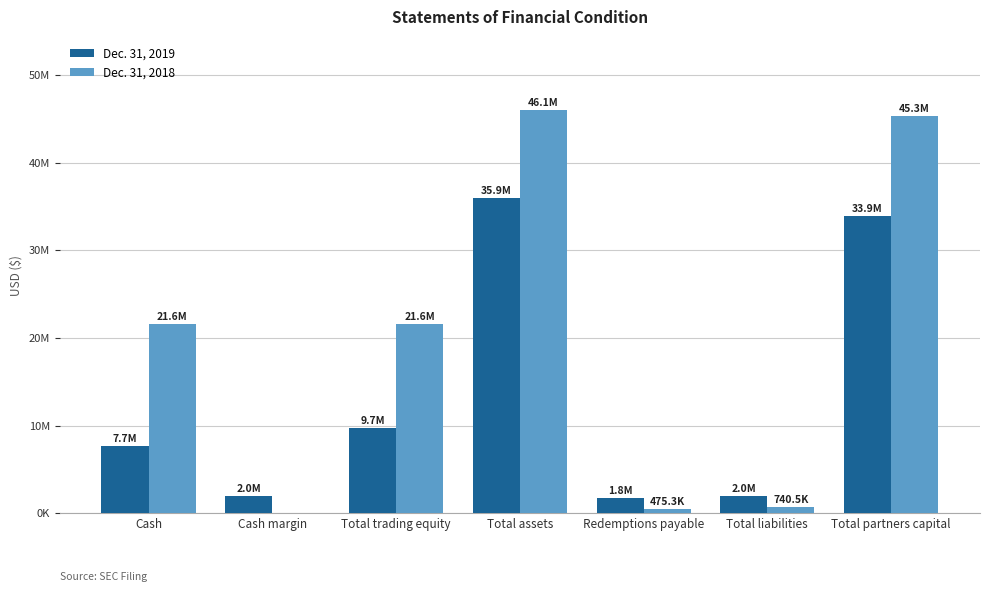

What is the label of the 6th bar from the right?

Cash margin